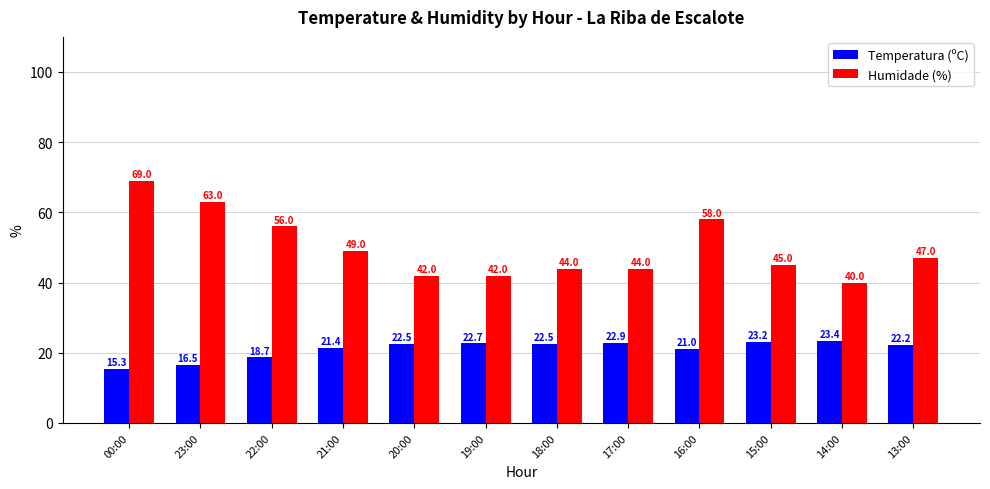

At 00:00, list the series in order from smallest to largest.

Temperatura (ºC), Humidade (%)